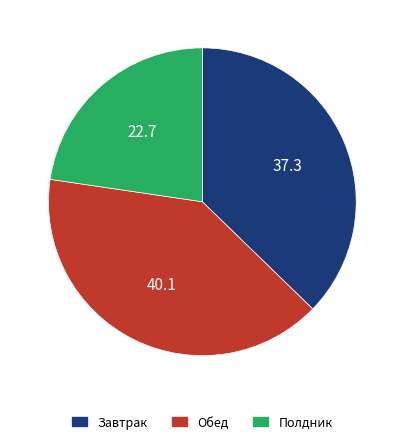

Is there a majority slice in this chart?

No